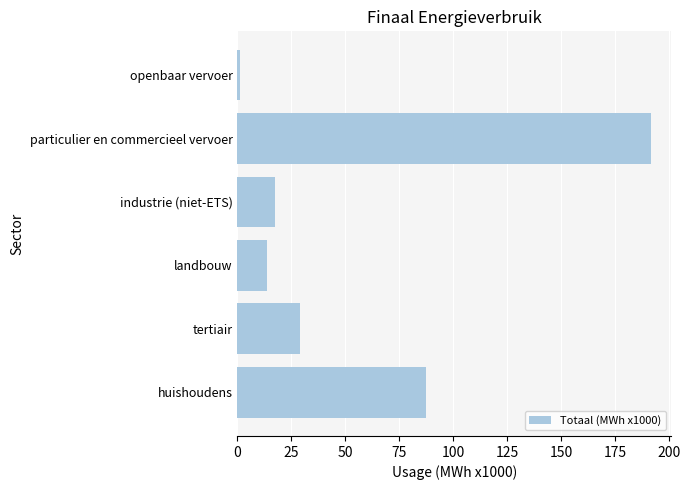

List the labels in order of value, smallest first.

openbaar vervoer, landbouw, industrie (niet-ETS), tertiair, huishoudens, particulier en commercieel vervoer